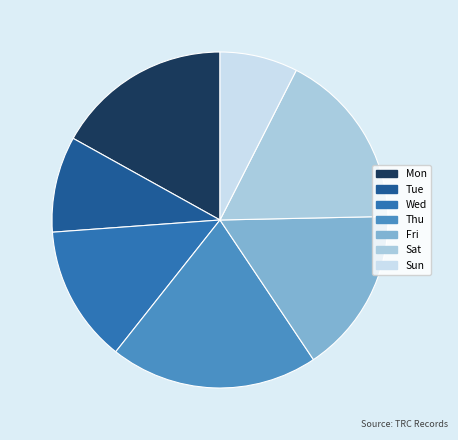

Is there a majority slice in this chart?

No